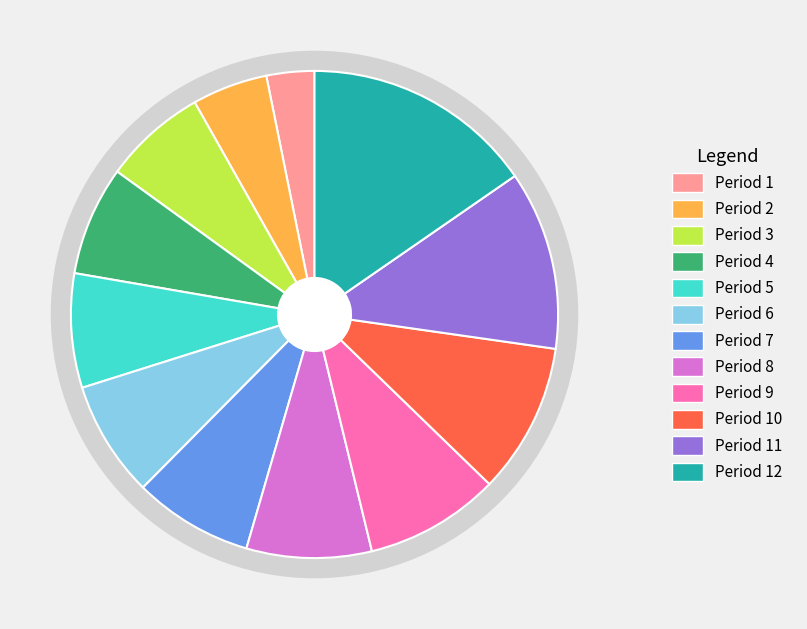

True or false: Period 12 accounts for 22% of the total.

False